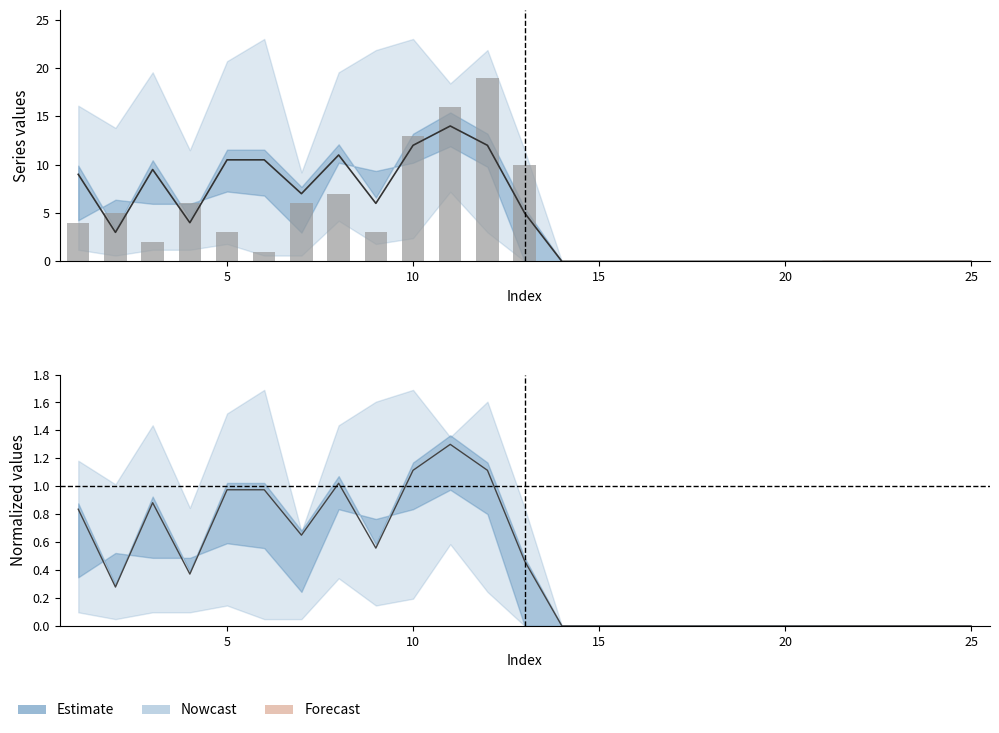

Does the chart contain stacked bars?

No